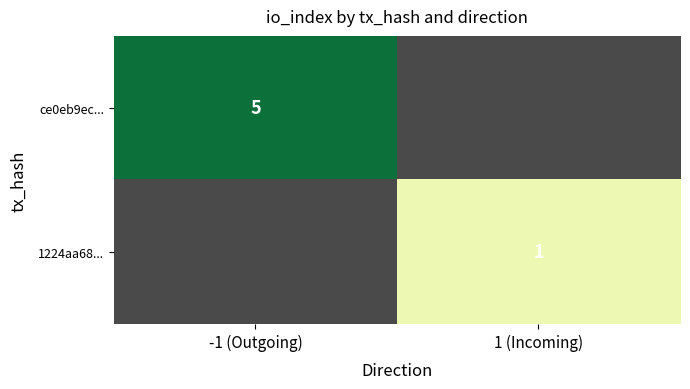

Is it true that ce0eb9ec... equals 8.2 at -1 (Outgoing)?

False